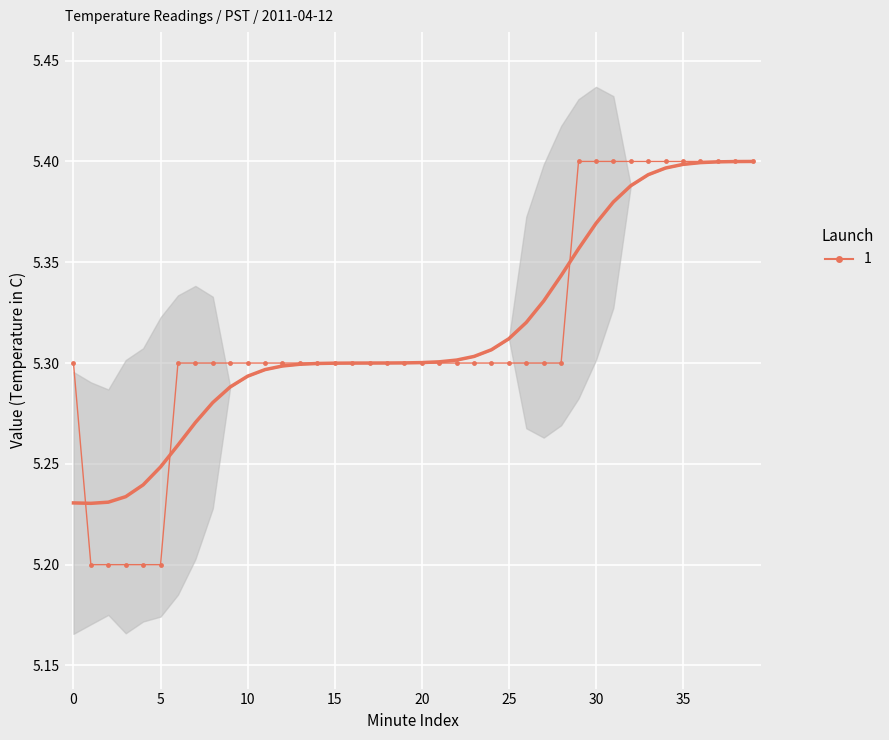

True or false: the data has more than 1 interior local peaks.

False